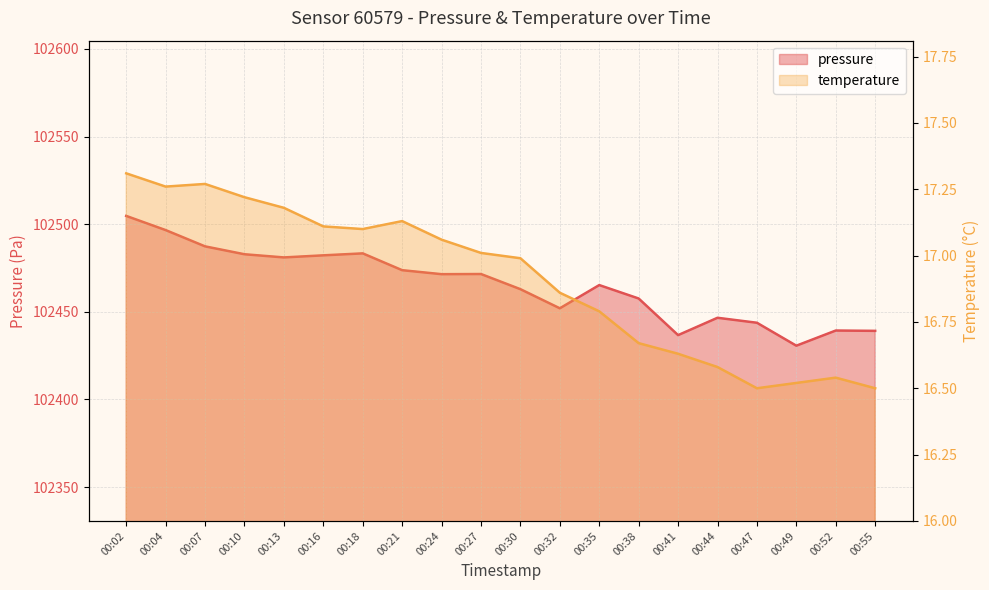

What is the difference between the maximum and minimum values in the pressure series?

74.1